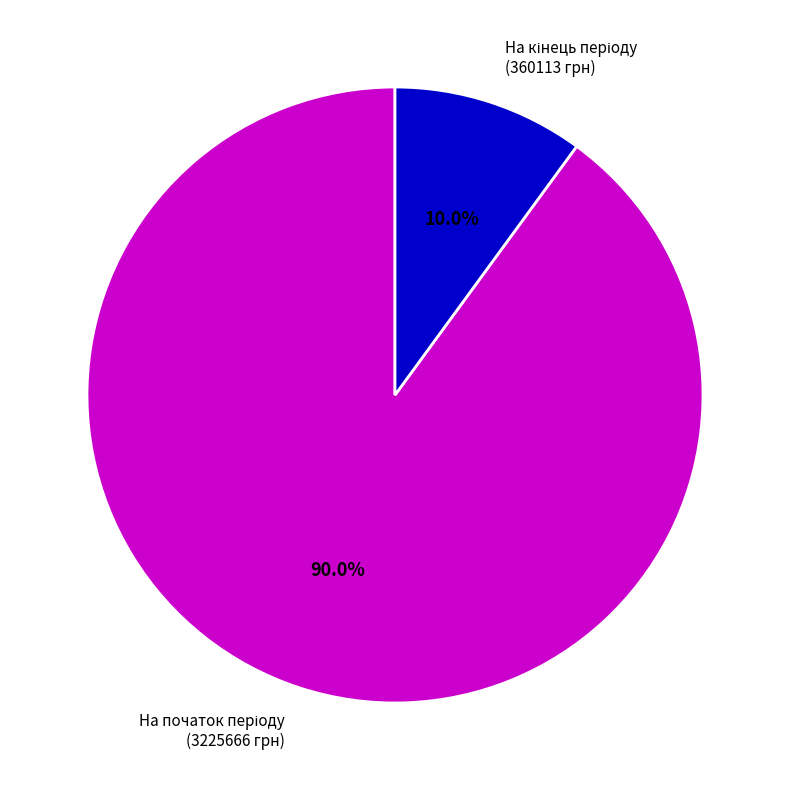

Count the number of slices in the pie.

2